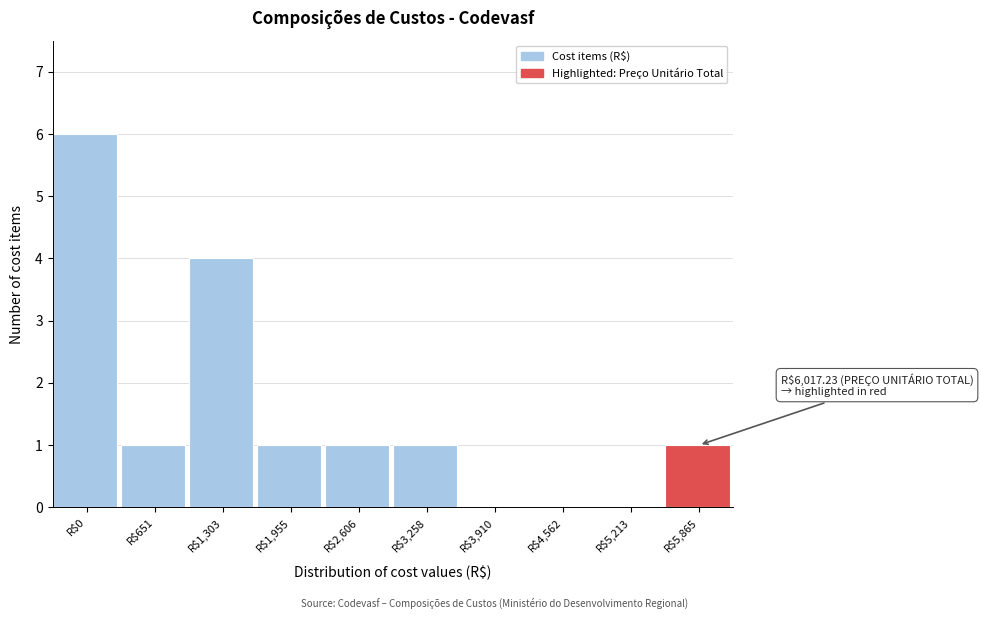

The chart shows a value of 2 at R$4,562. True or false?

False